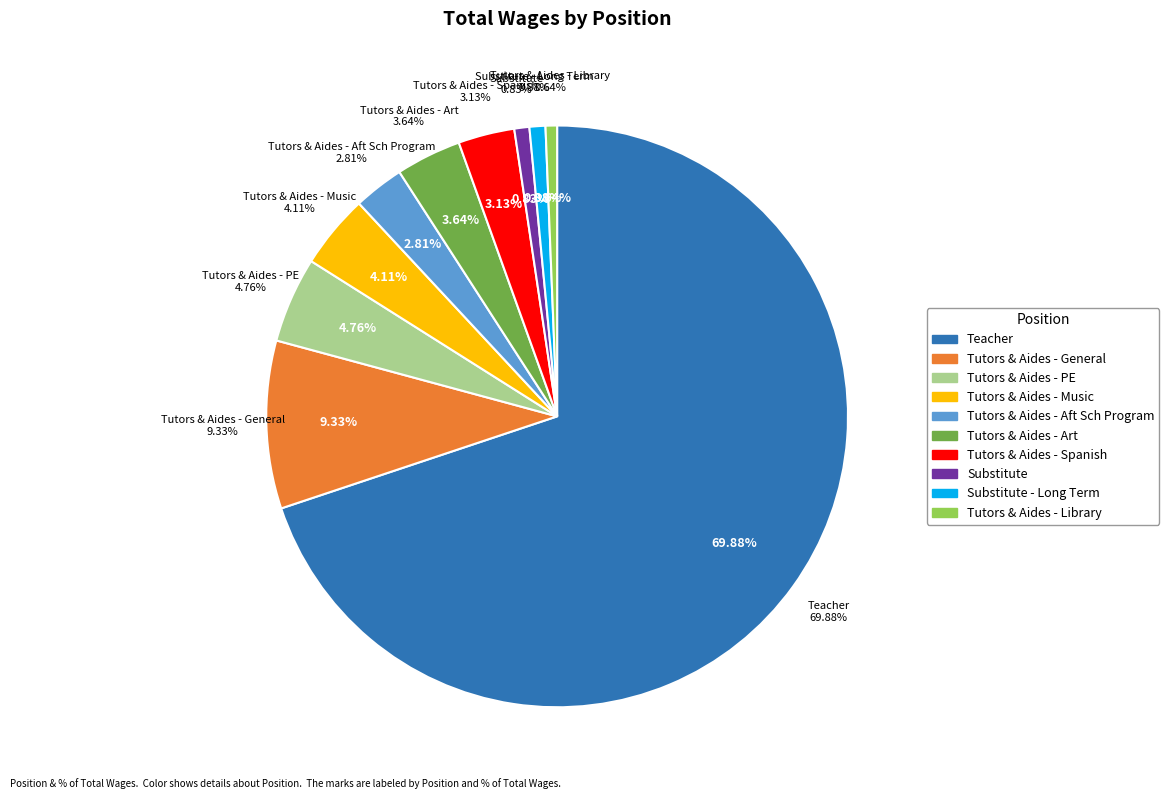

How many slices are in this pie chart?

10